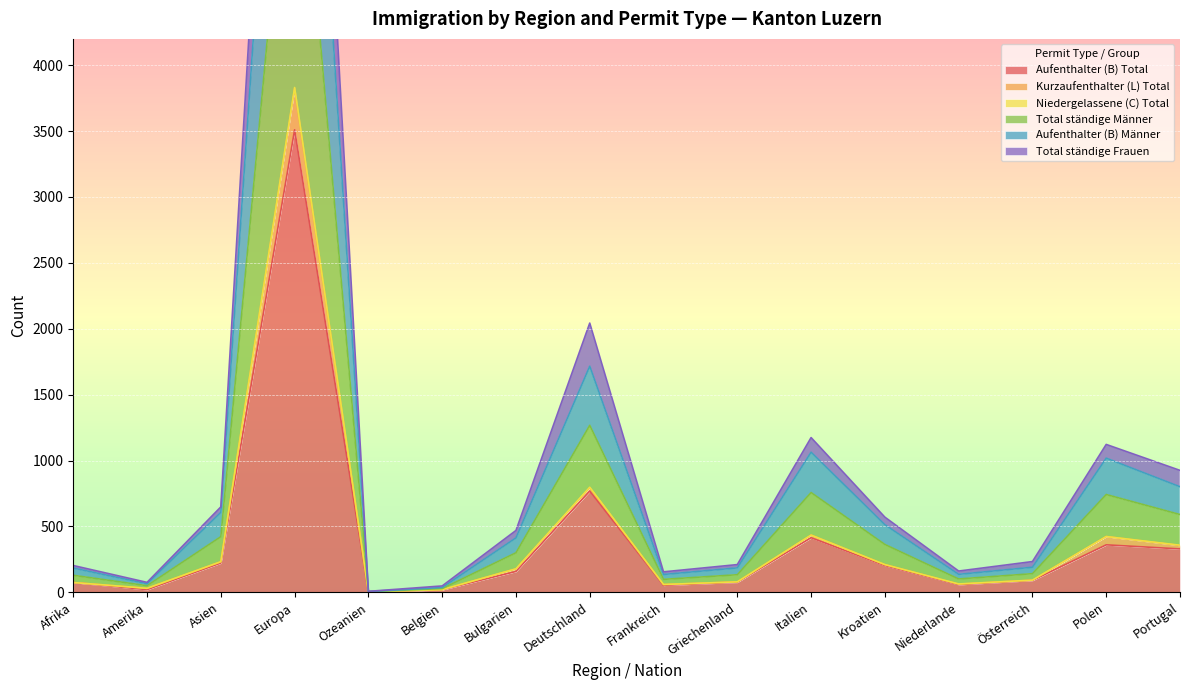

The Aufenthalter (B) Total series shows 329 at Portugal. True or false?

True